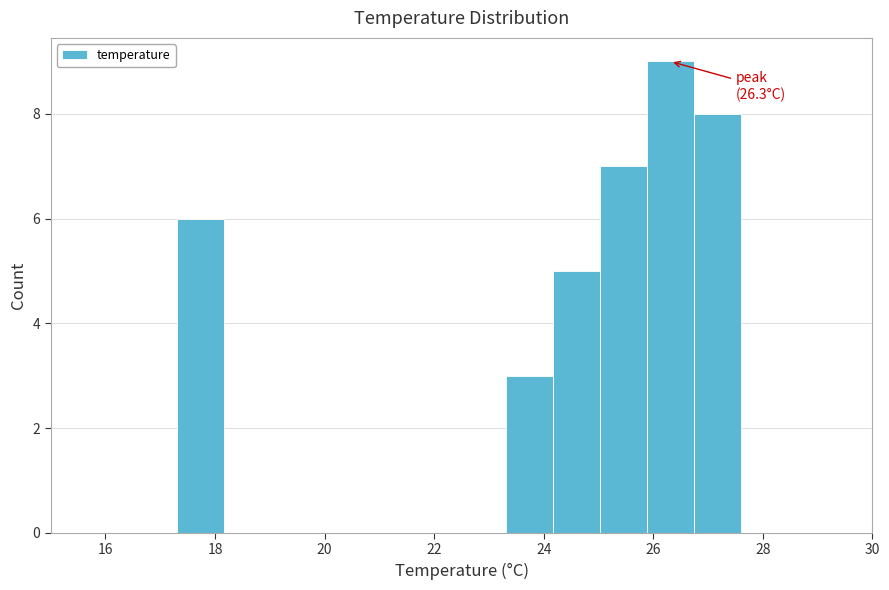

Which range on the x-axis has the tallest bar?

25.8 to 26.8